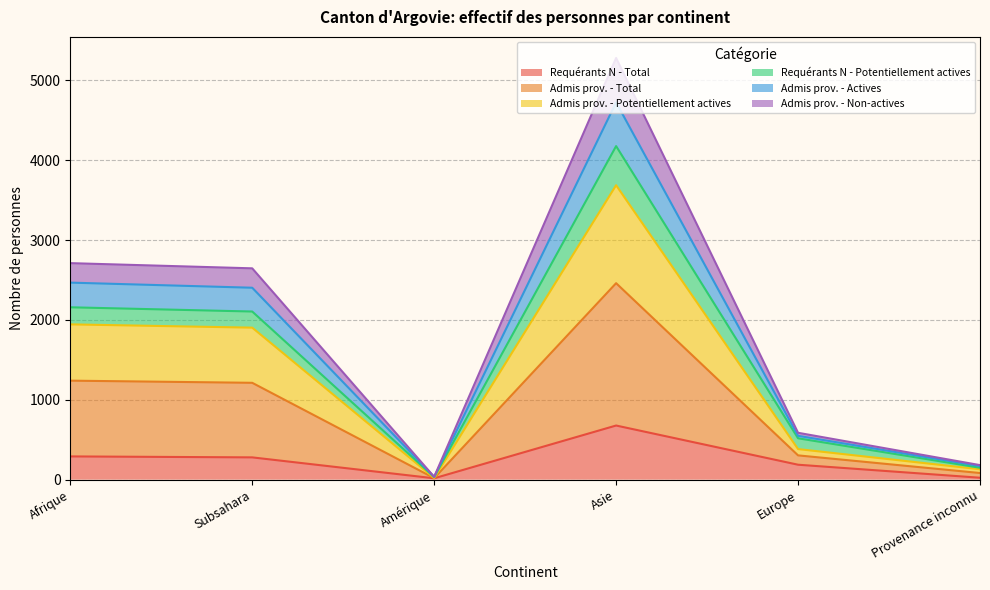

What is the label of the 3rd point from the left?

Amérique